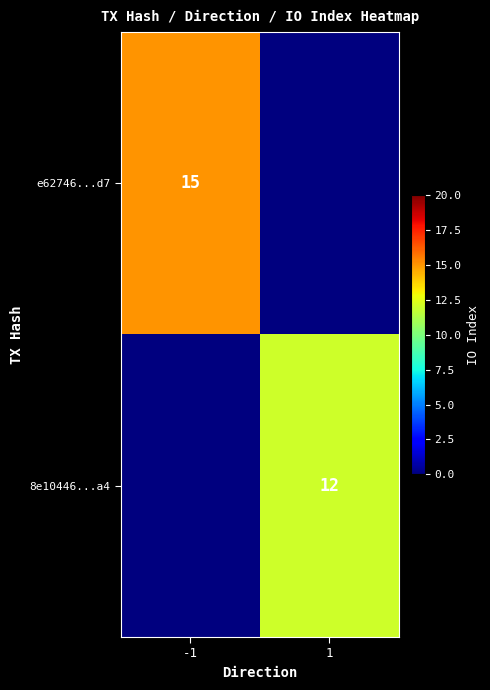

Is it true that 8e10446...a4 equals 12 at 1?

True